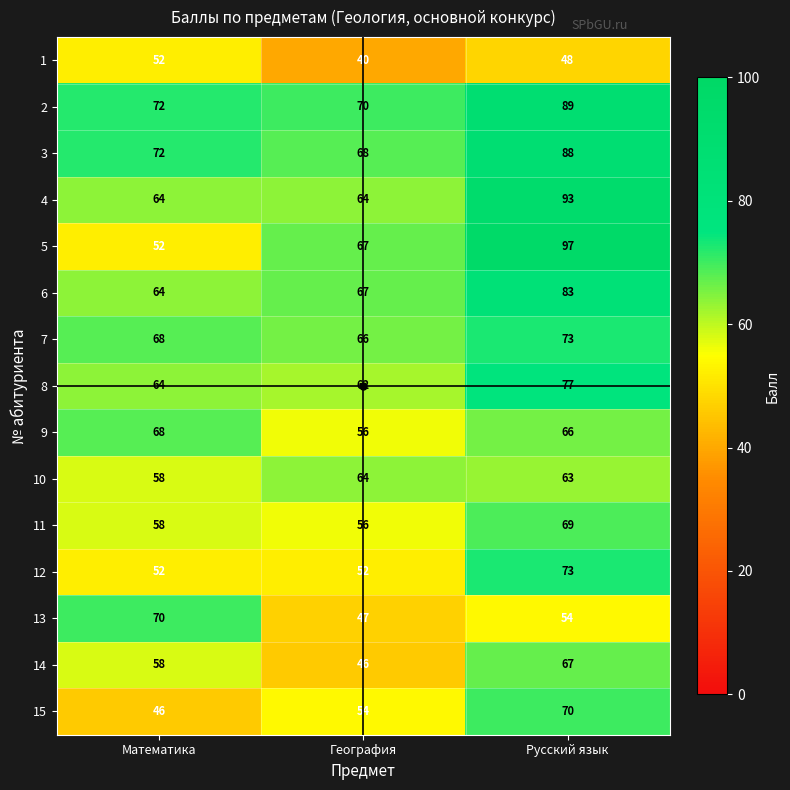

What is the sum of the 6 values at География and Русский язык?

150